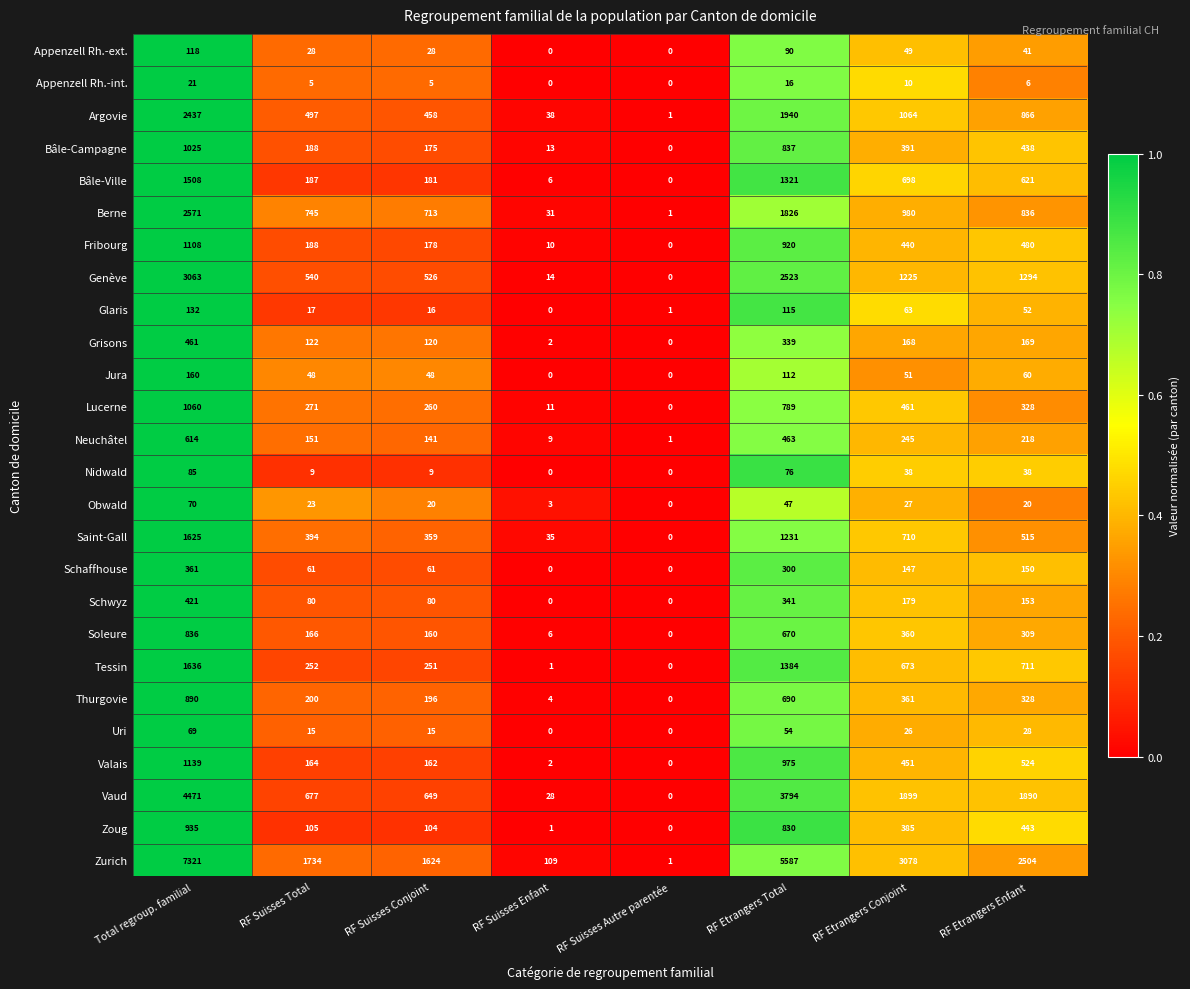

The value of Schwyz at RF Suisses Autre parentée is 229. True or false?

False